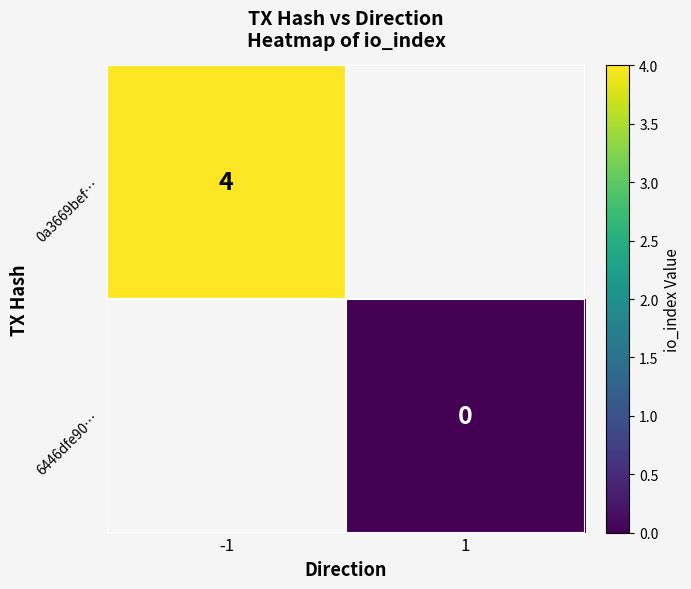

What is the greatest value displayed?

4.0